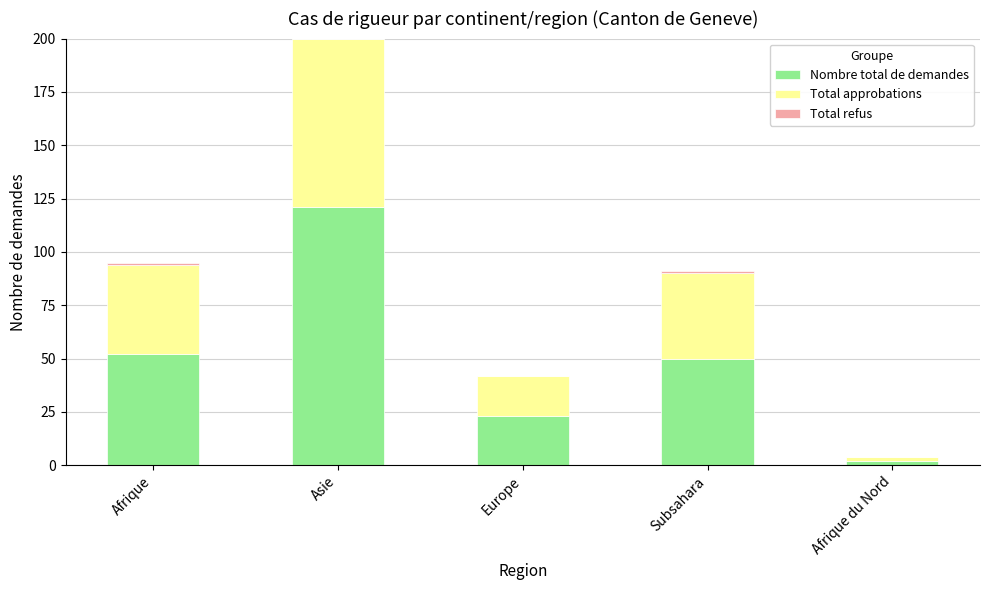

Is it true that Nombre total de demandes equals 199 at Asie?

False